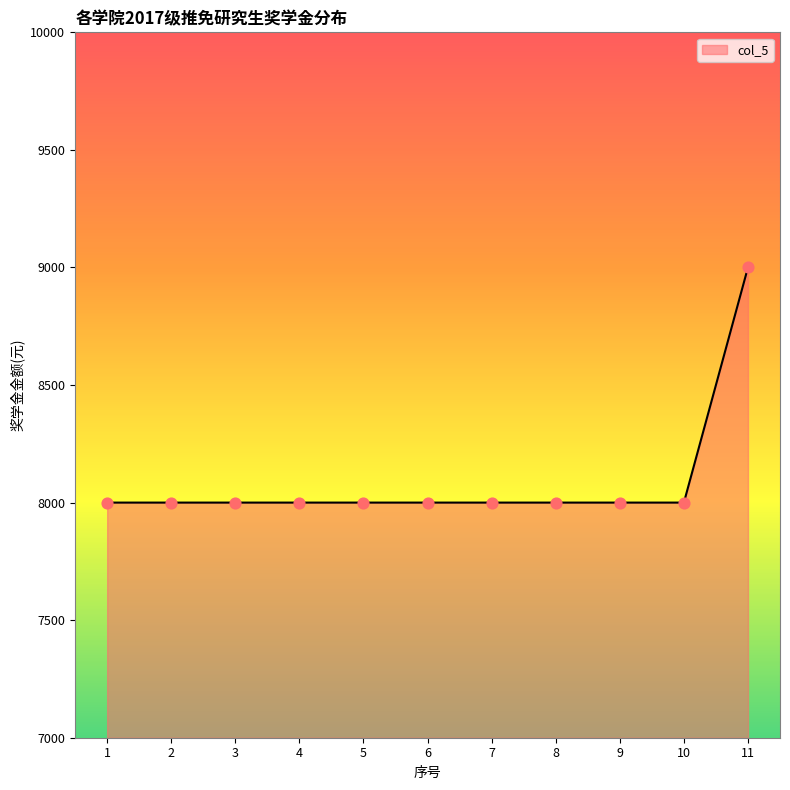

Approximately how many times larger is the value at 11 compared to 9?

1.1